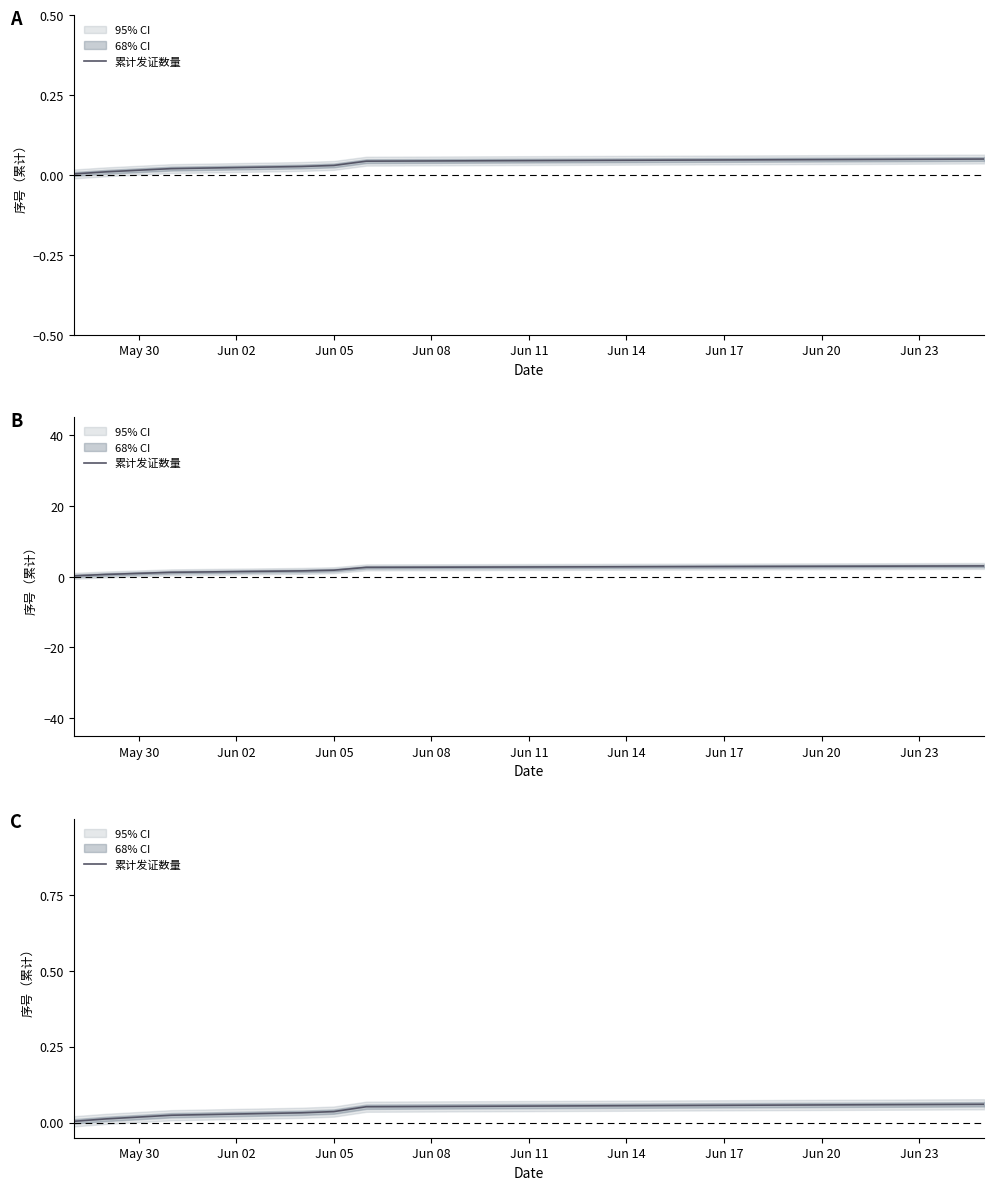

Which label corresponds to the smallest value in the chart?

May 30